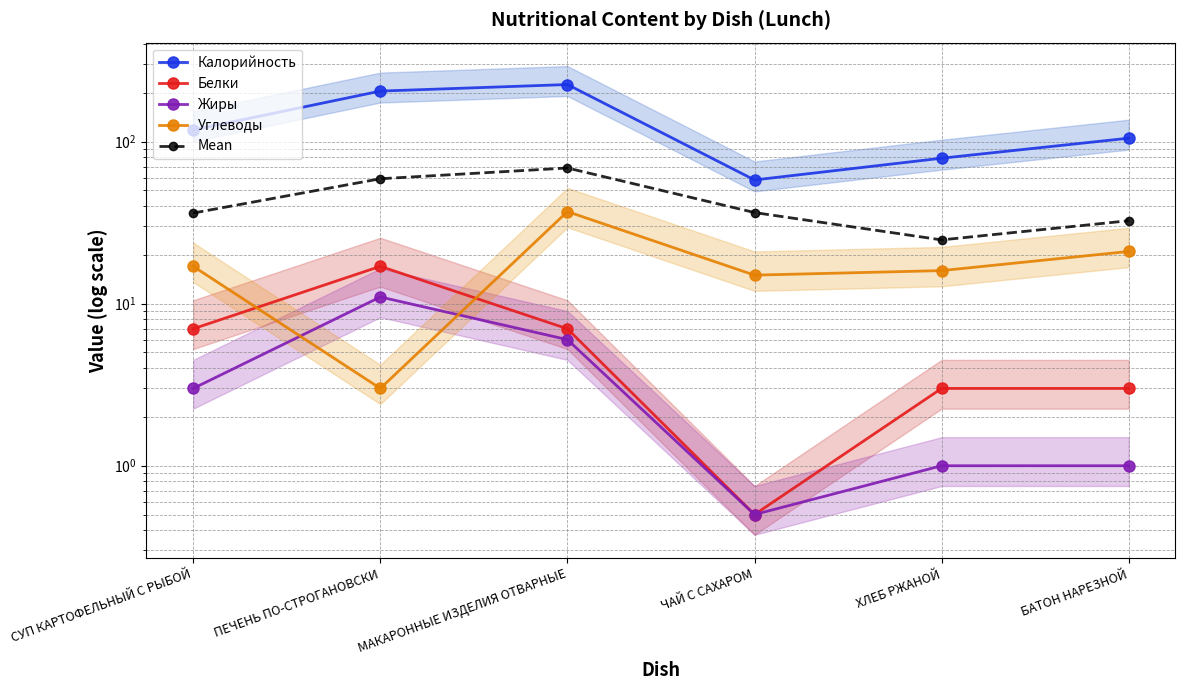

The Белки series shows 4.4 at ХЛЕБ РЖАНОЙ. True or false?

False